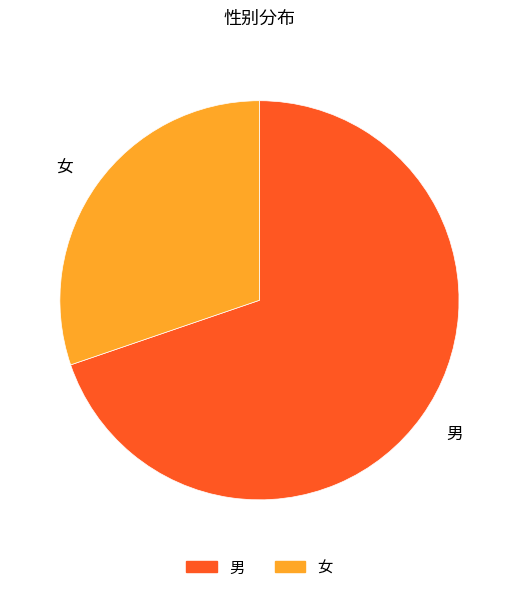

The 女 slice represents 22% of the pie. True or false?

False